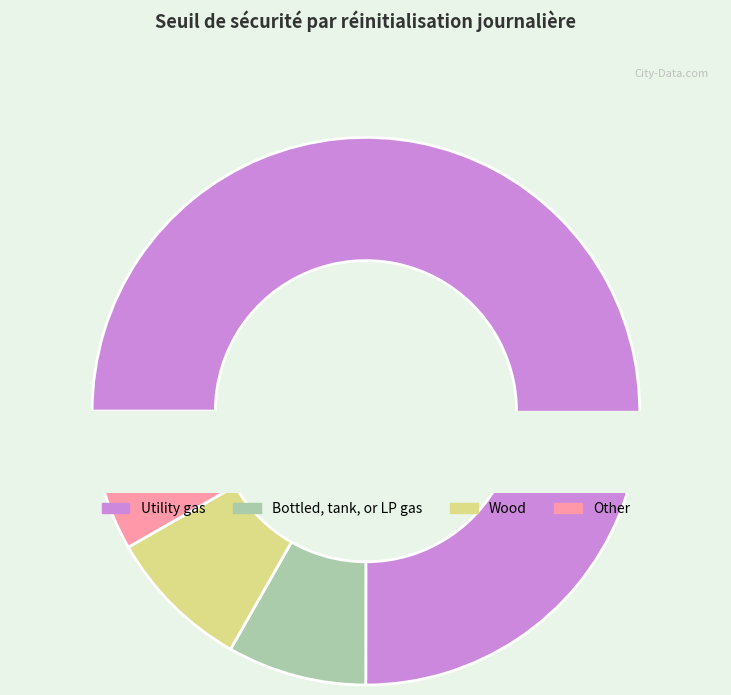

The 2025-06-16 slice represents 1% of the pie. True or false?

False